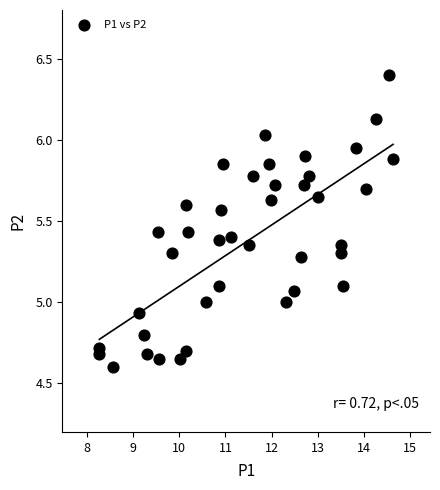

What is the range of X values (max minus min)?

6.4